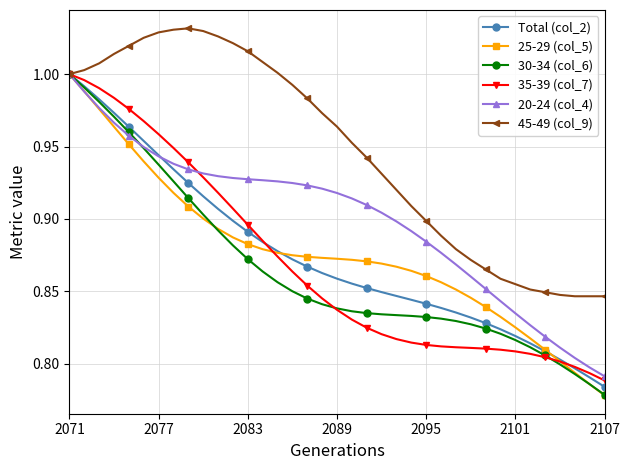

Does the chart display data point markers on the line(s)?

Yes